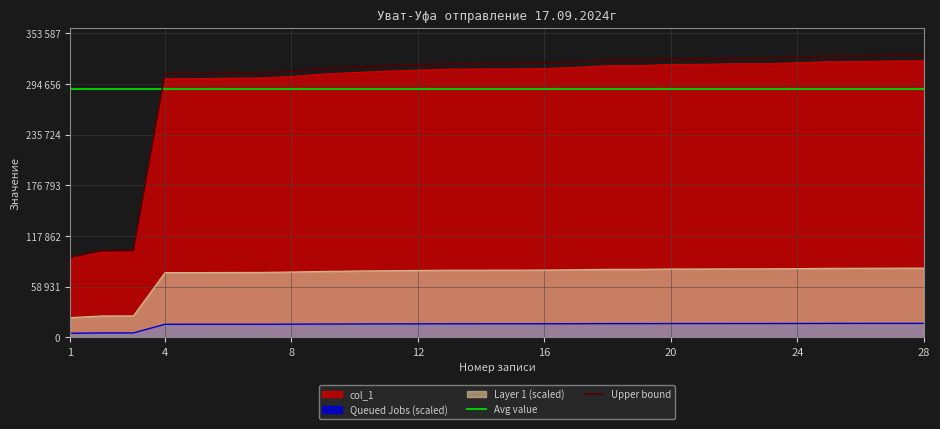

List the labels in order of value, largest first.

28, 27, 26, 25, 24, 23, 22, 21, 20, 18, 19, 17, 16, 15, 14, 13, 12, 11, 10, 9, 8, 7, 6, 5, 4, 3, 2, 1